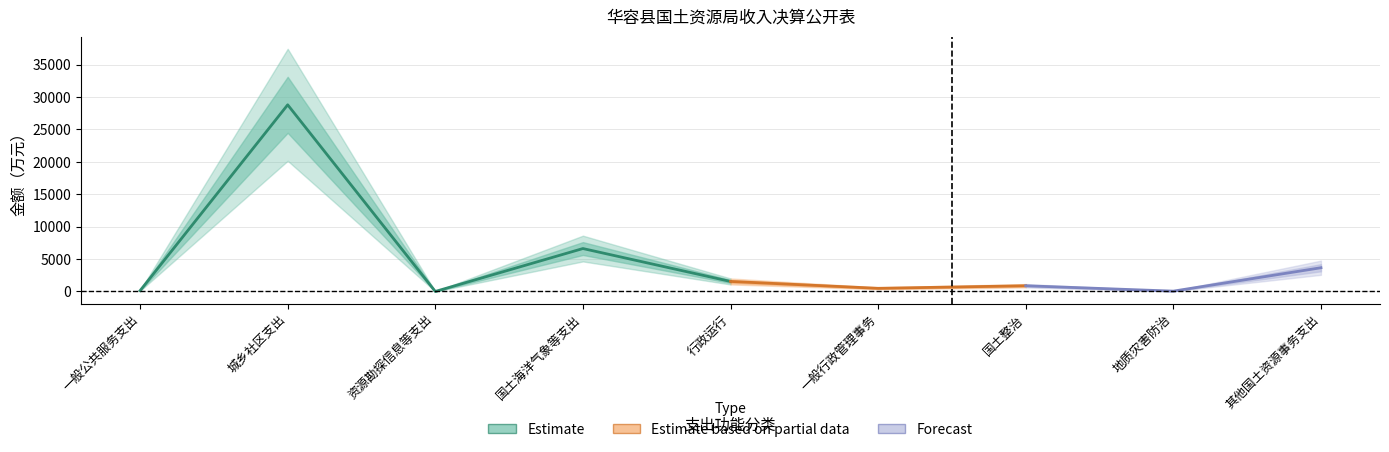

What is the highest value of the 本年收入合计 series?

28800.0